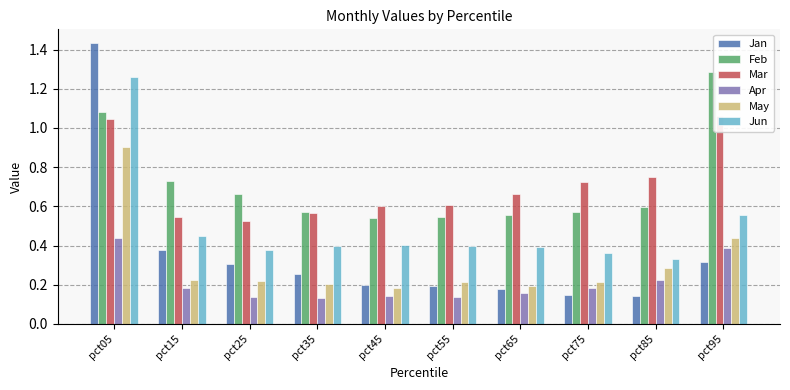

How many Apr values are between 0 and 1?

10